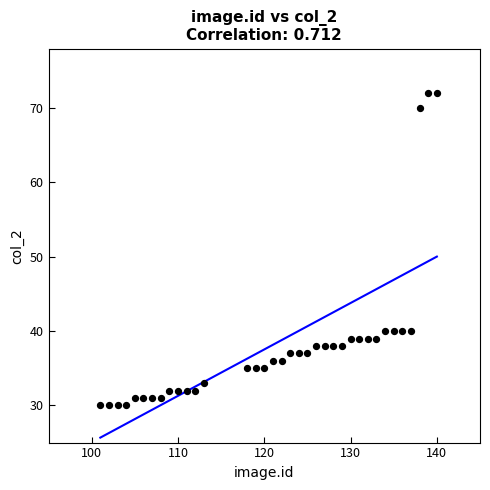

What is the range of X values (max minus min)?

39